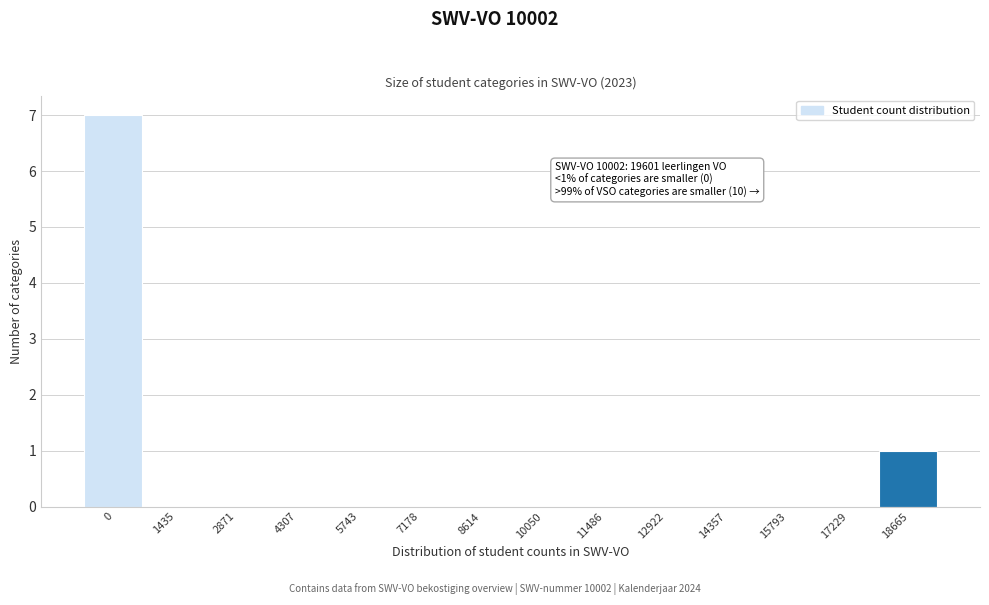

Reading right to left, extract all data points from this chart.

18665=1	17229=0	15793=0	14357=0	12922=0	11486=0	10050=0	8614=0	7178=0	5743=0	4307=0	2871=0	1435=0	0=7